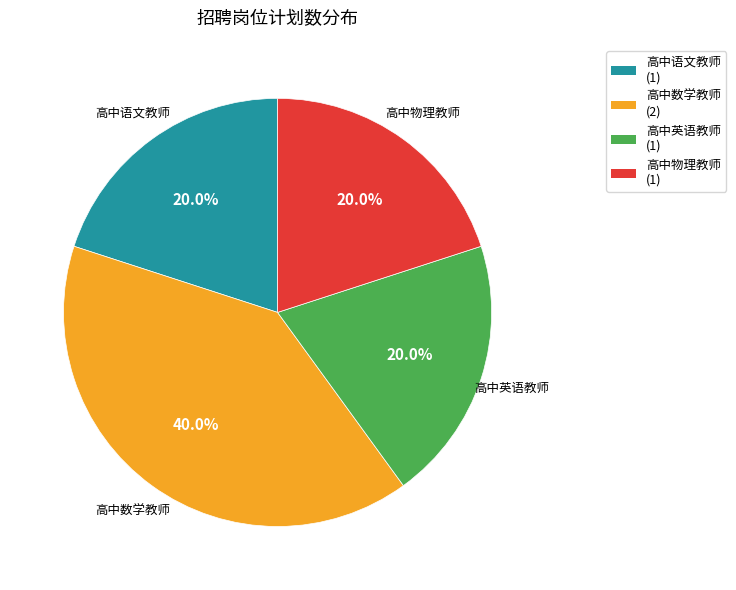

Combined, do 高中英语教师 and 高中数学教师 account for over 50%?

Yes